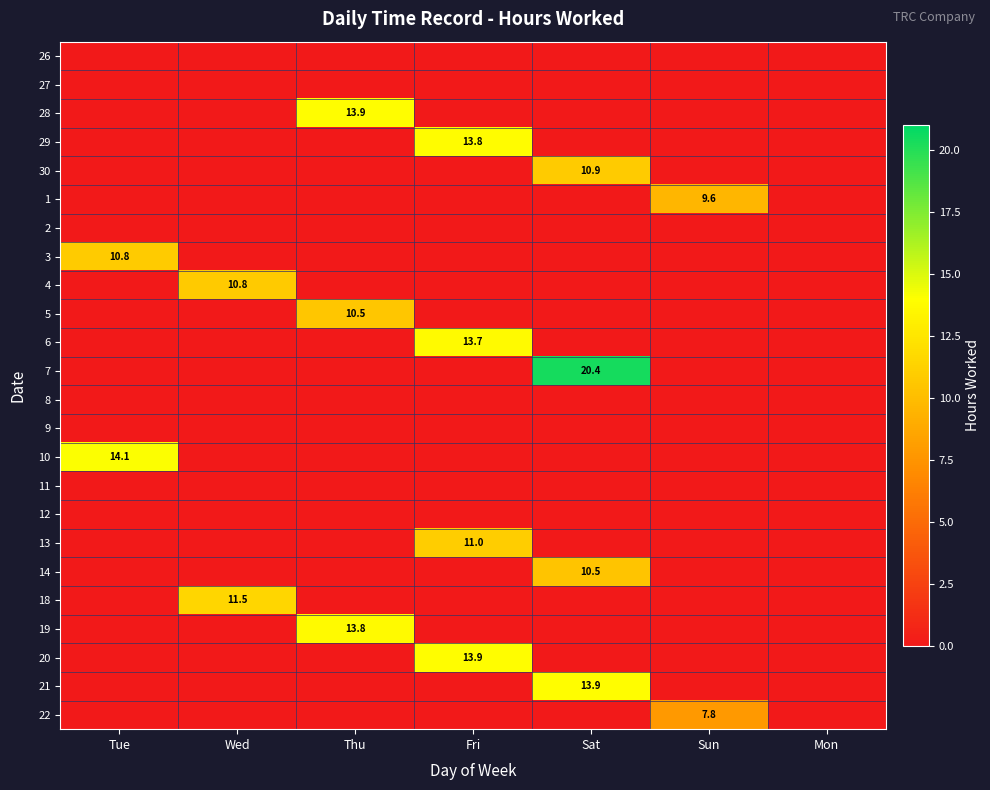

At which category is the sum across all series the highest?

Sat